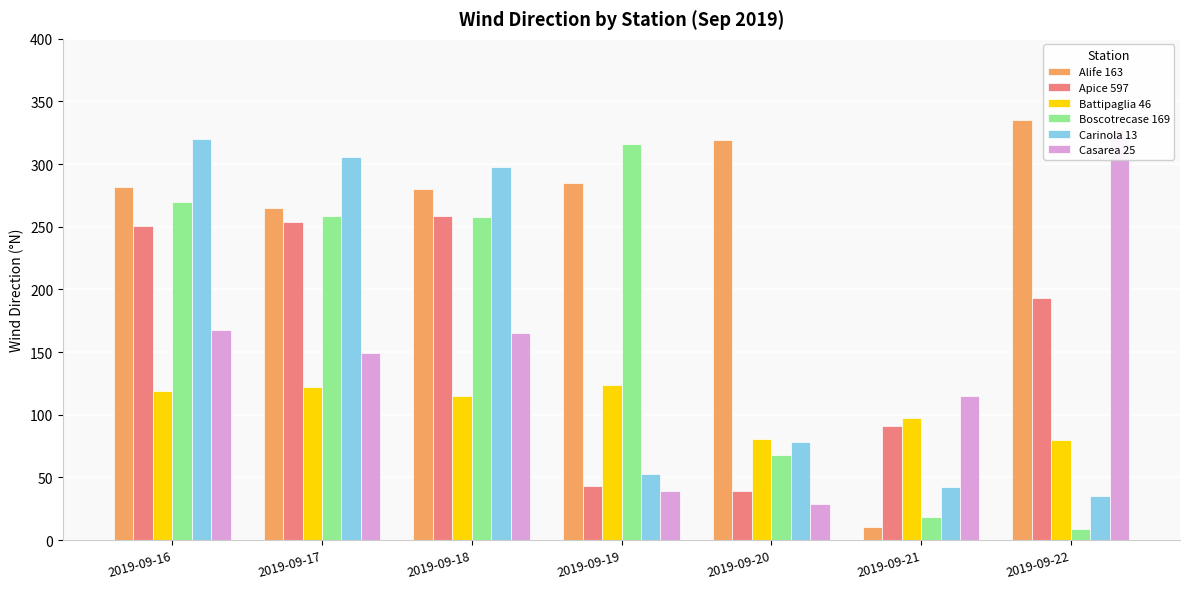

Reading left to right, what are all the values shown in this chart?

Alife 163: 2019-09-16=282	2019-09-17=265	2019-09-18=280	2019-09-19=285	2019-09-20=319	2019-09-21=10	2019-09-22=335
Apice 597: 2019-09-16=251	2019-09-17=254	2019-09-18=259	2019-09-19=43	2019-09-20=39	2019-09-21=91	2019-09-22=193
Battipaglia 46: 2019-09-16=119	2019-09-17=122	2019-09-18=115	2019-09-19=124	2019-09-20=81	2019-09-21=97	2019-09-22=80
Boscotrecase 169: 2019-09-16=270	2019-09-17=259	2019-09-18=258	2019-09-19=316	2019-09-20=68	2019-09-21=18	2019-09-22=9
Carinola 13: 2019-09-16=320	2019-09-17=306	2019-09-18=298	2019-09-19=53	2019-09-20=78	2019-09-21=42	2019-09-22=35
Casarea 25: 2019-09-16=168	2019-09-17=149	2019-09-18=165	2019-09-19=39	2019-09-20=29	2019-09-21=115	2019-09-22=327